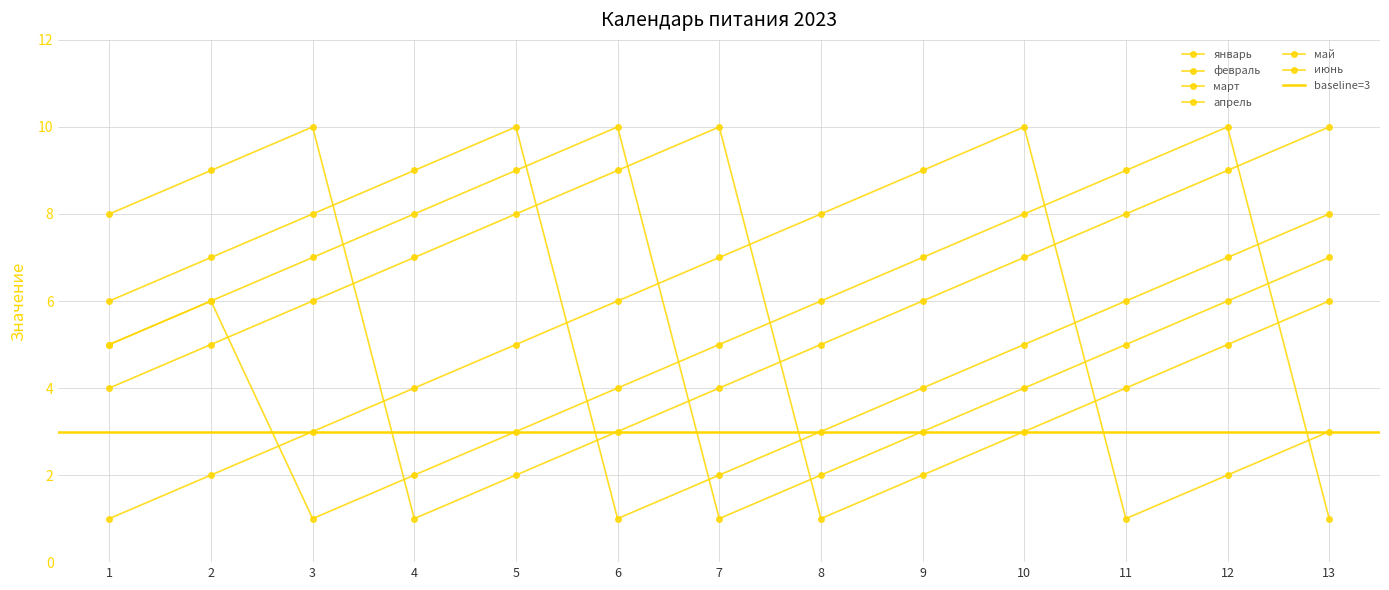

Reading left to right, extract all data points from this chart.

январь: 1	2	3	4	5	6	7	8	9	10	1	2	3
февраль: 4	5	6	7	8	9	10	1	2	3	4	5	6
март: 5	6	7	8	9	10	1	2	3	4	5	6	7
апрель: 6	7	8	9	10	1	2	3	4	5	6	7	8
май: 8	9	10	1	2	3	4	5	6	7	8	9	10
июнь: 5	6	1	2	3	4	5	6	7	8	9	10	1